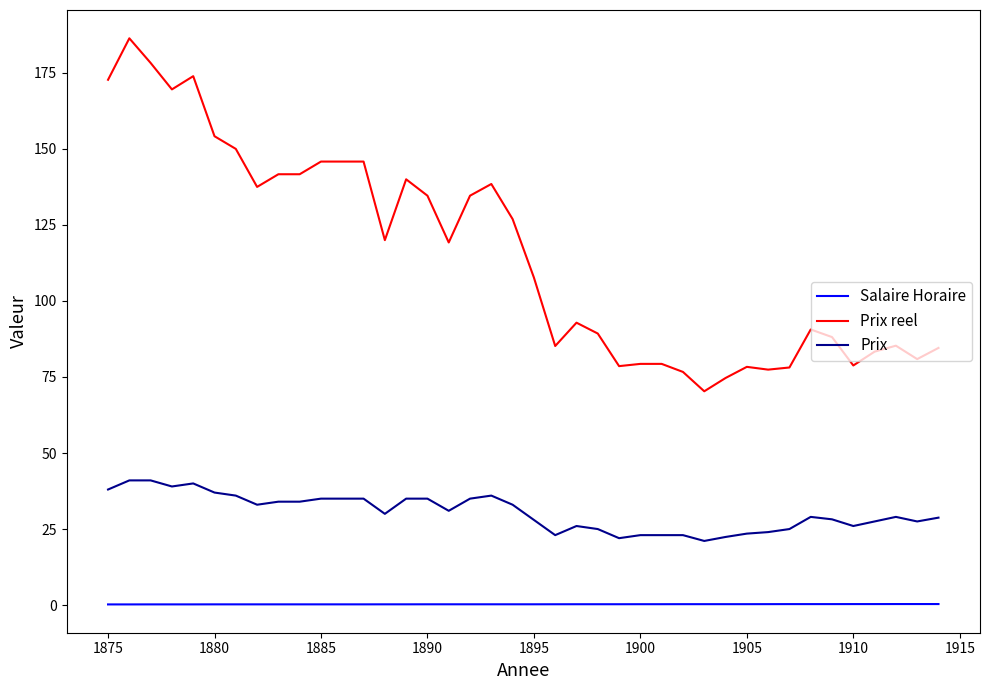

What is the highest value of the Prix series?

41.0